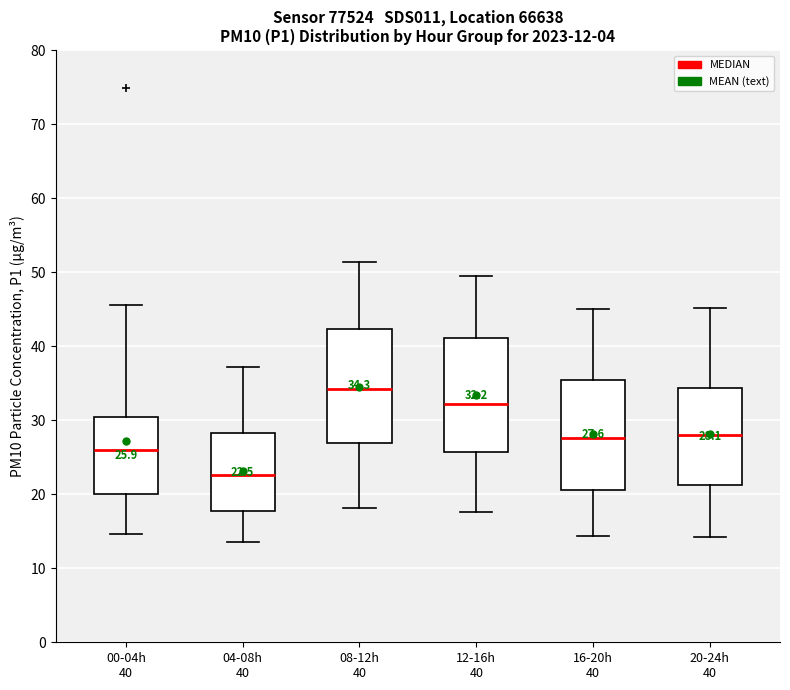

Which box's median line is the lowest?

04-08h 40